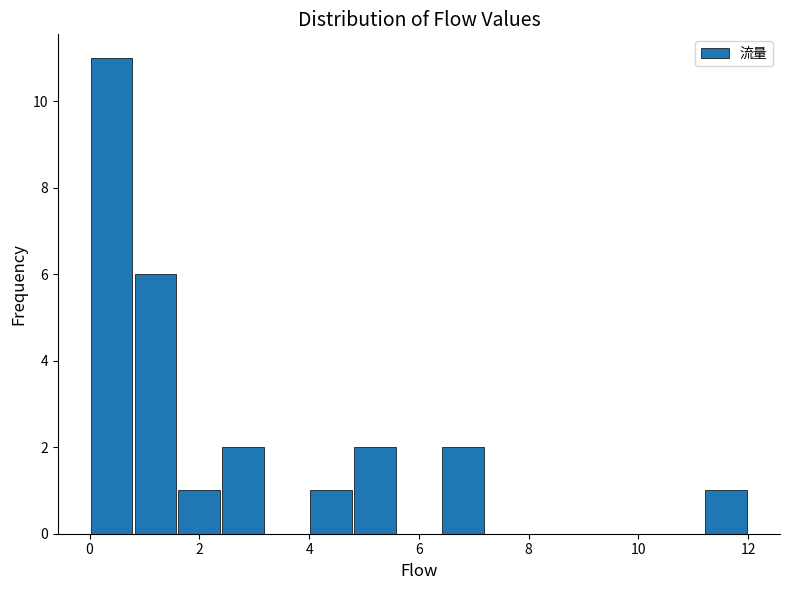

What is the height of the bar covering 4.8 to 5.6 on the x-axis? The values are not printed on the chart, so give them approximately, as read against the axis.

2